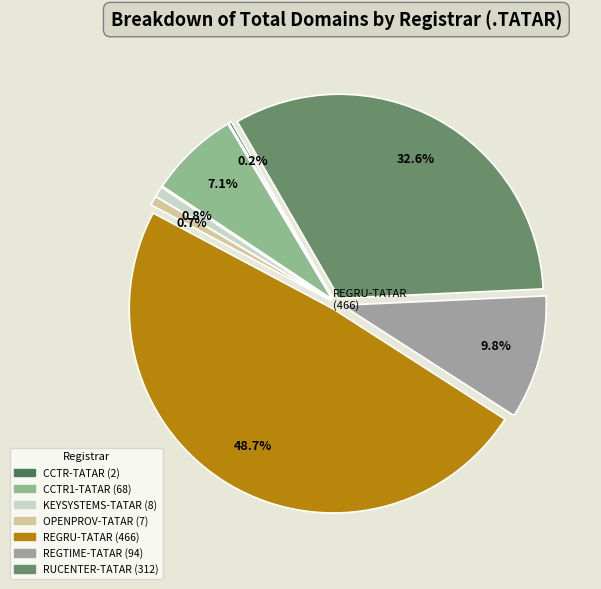

Is there any slice that represents more than half of the pie?

No